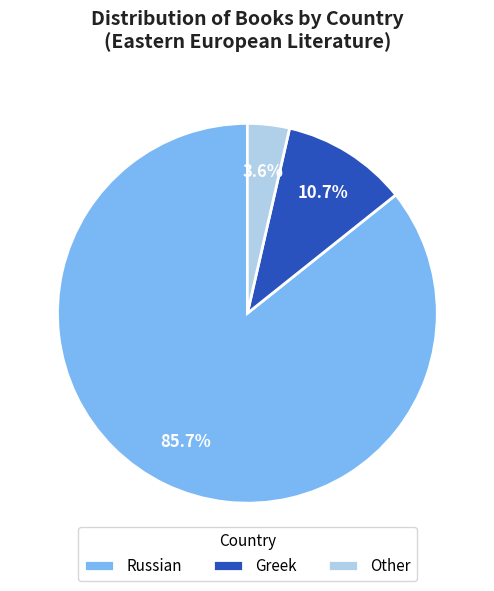

Count the number of slices in the pie.

3